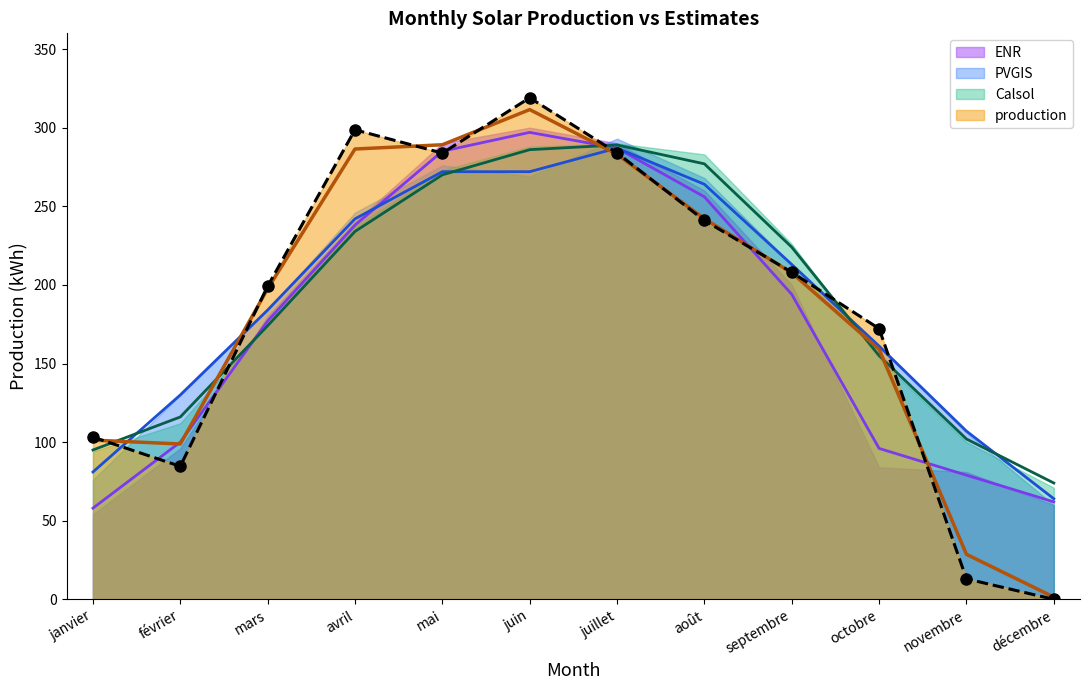

How many data points does each series have?

12